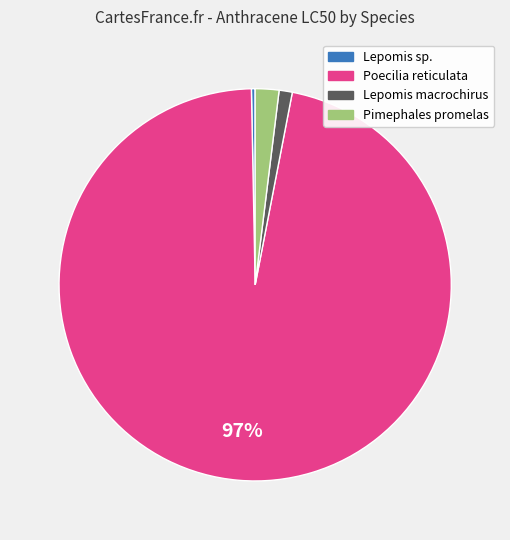

Does any single category account for the majority?

Yes